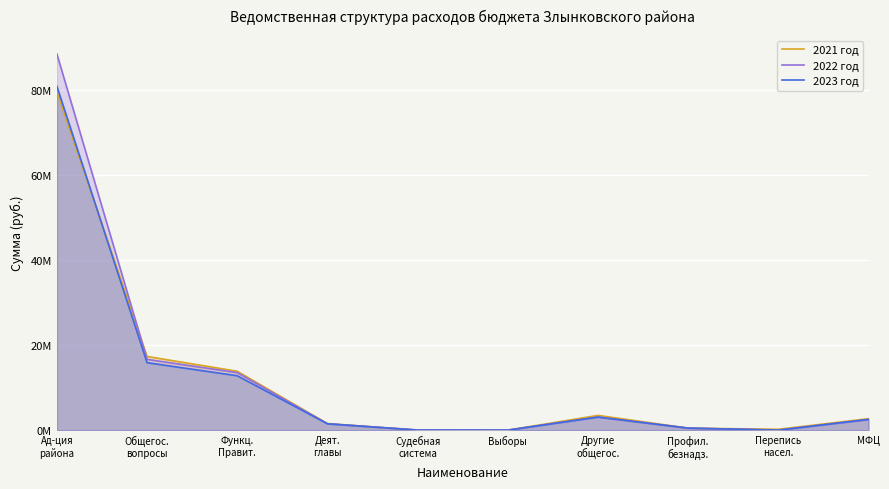

Rank the series by their average value, from highest to lowest.

2022 год, 2021 год, 2023 год